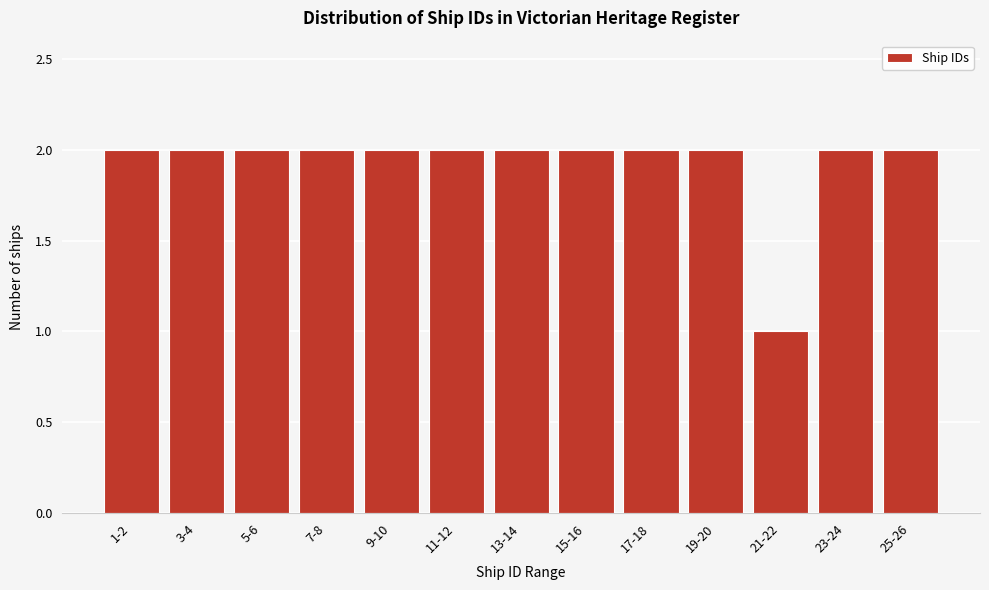

Reading left to right, transcribe all the data shown in this chart.

2	2	2	2	2	2	2	2	2	2	1	2	2